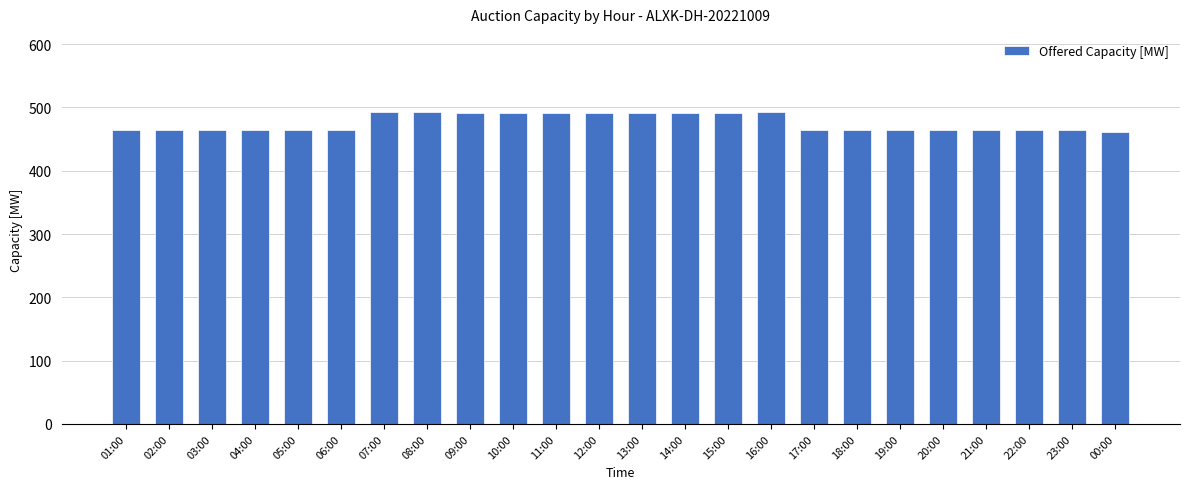

What is the value of the 13th bar from the left?

491